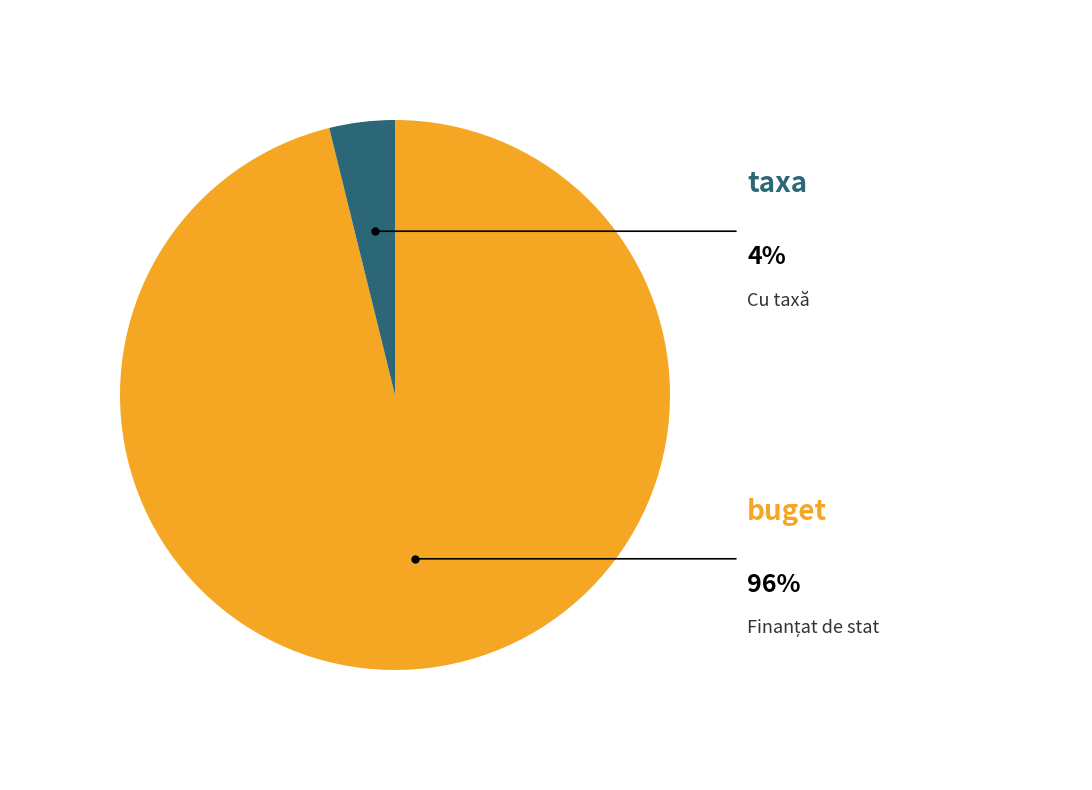

Does any single category account for the majority?

Yes